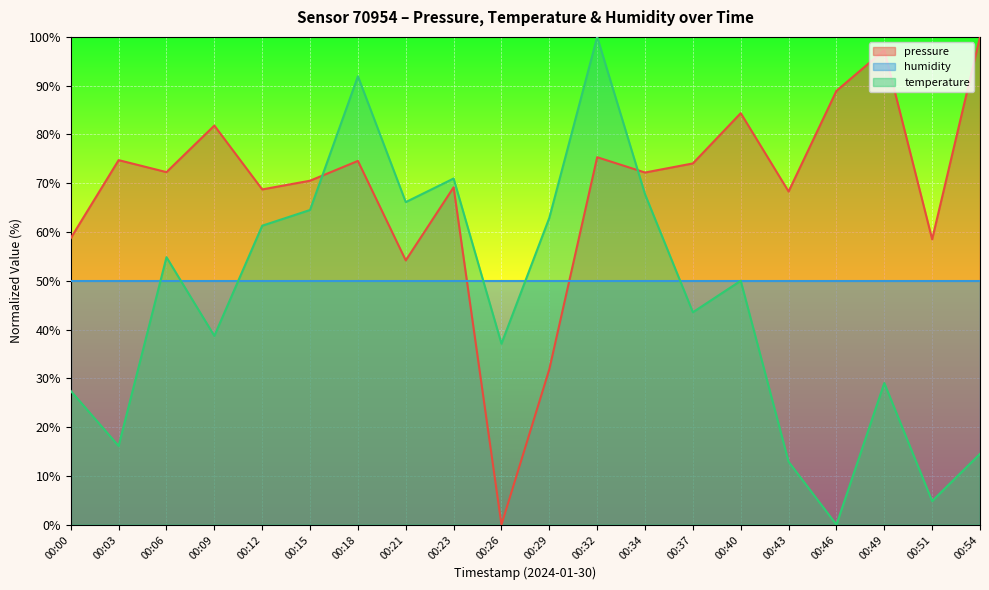

The value of temperature at 00:15 is 64.5. True or false?

True